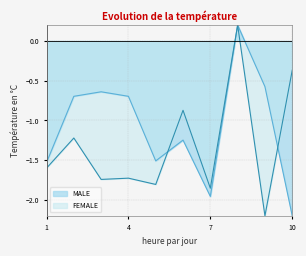

What is the lowest value of the MALE series?

-2.2